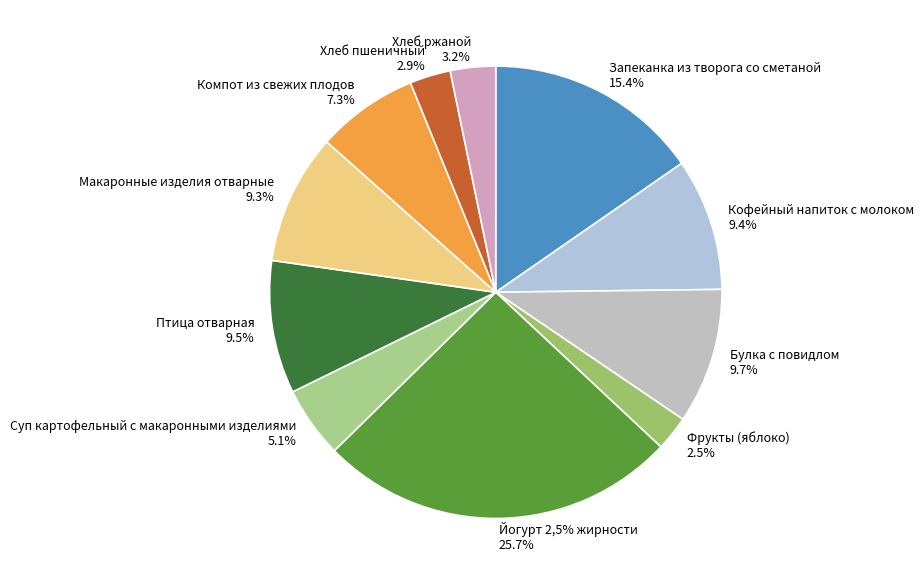

Count the number of slices in the pie.

11